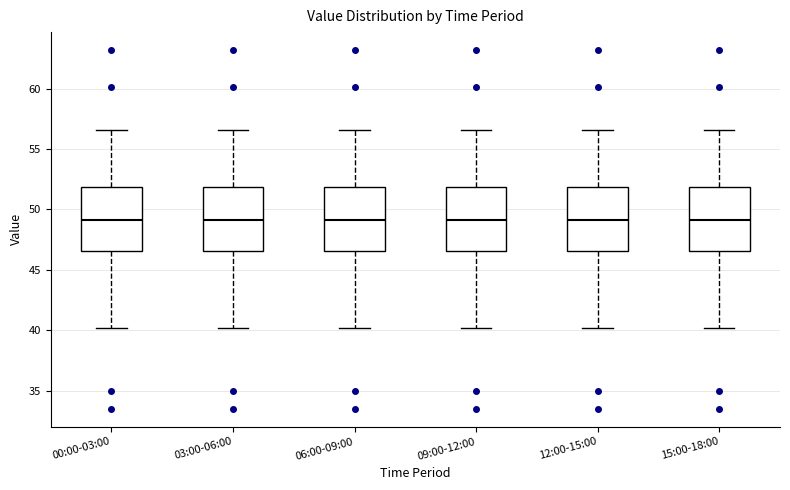

Reading left to right, read every box against the y-axis: the position of its median line, the range the box covers, and the ends of its whiskers. The values are not printed on the chart, so give them approximately, as read against the axis.

00:00-03:00: median 49.0, box 46.5 to 52.0, whiskers 40.0 to 56.5
03:00-06:00: median 49.0, box 46.5 to 52.0, whiskers 40.0 to 56.5
06:00-09:00: median 49.0, box 46.5 to 52.0, whiskers 40.0 to 56.5
09:00-12:00: median 49.0, box 46.5 to 52.0, whiskers 40.0 to 56.5
12:00-15:00: median 49.0, box 46.5 to 52.0, whiskers 40.0 to 56.5
15:00-18:00: median 49.0, box 46.5 to 52.0, whiskers 40.0 to 56.5